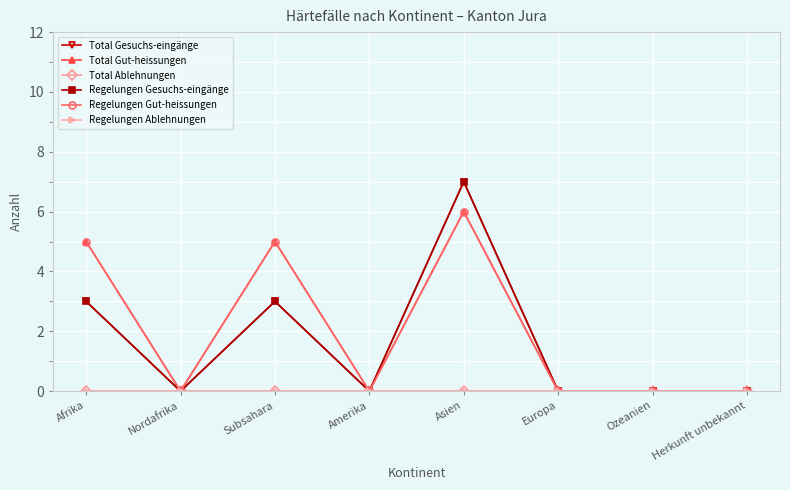

True or false: Total Gut-heissungen and Total Gesuchs-eingänge cross at least once.

False